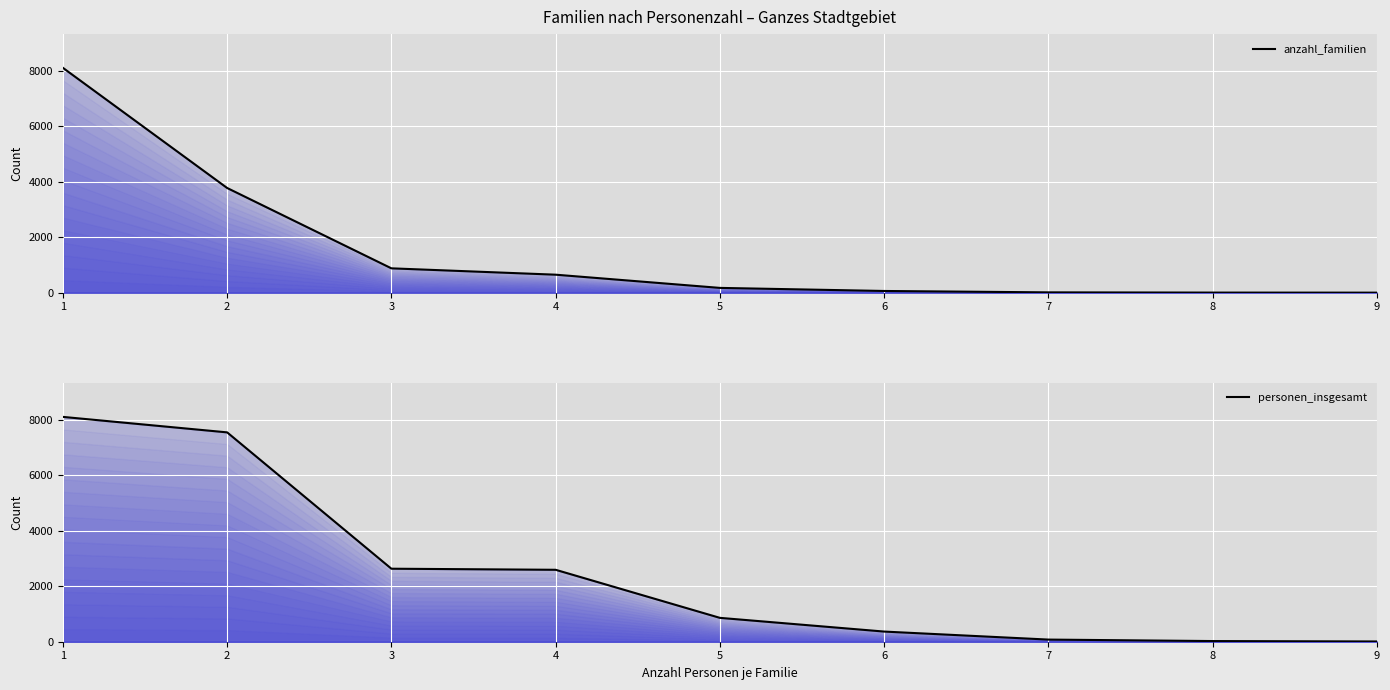

What is the maximum value shown in the chart?

8102